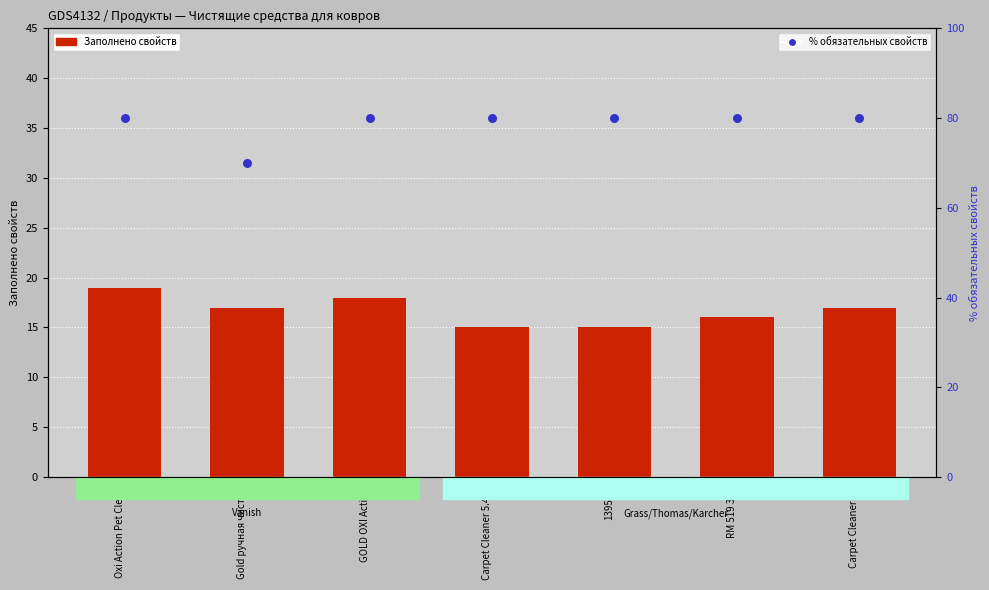

What are all the series names shown in the legend?

Заполнено свойств, % обязательных свойств